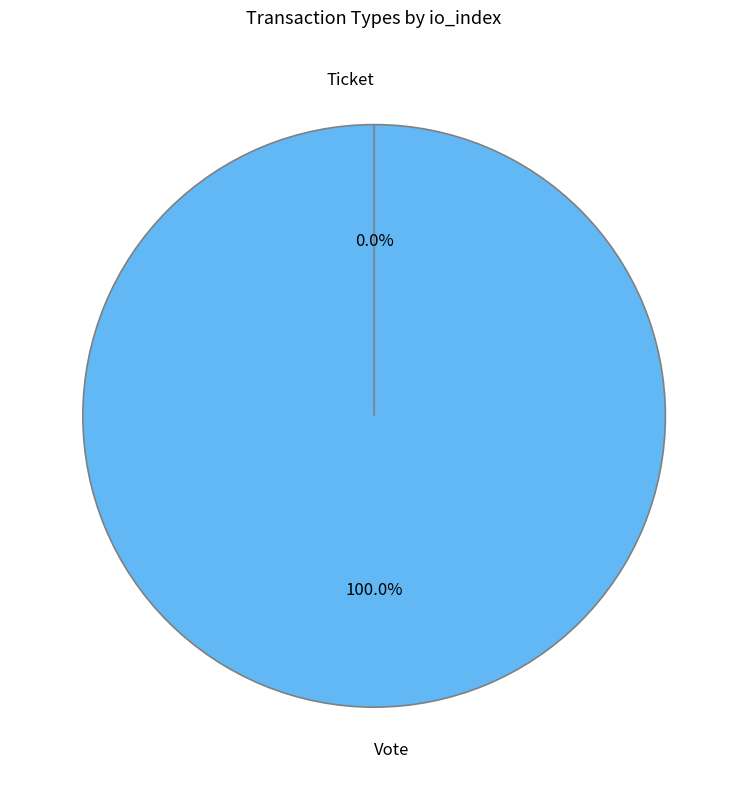

To the nearest percent, what portion does Vote represent?

100%